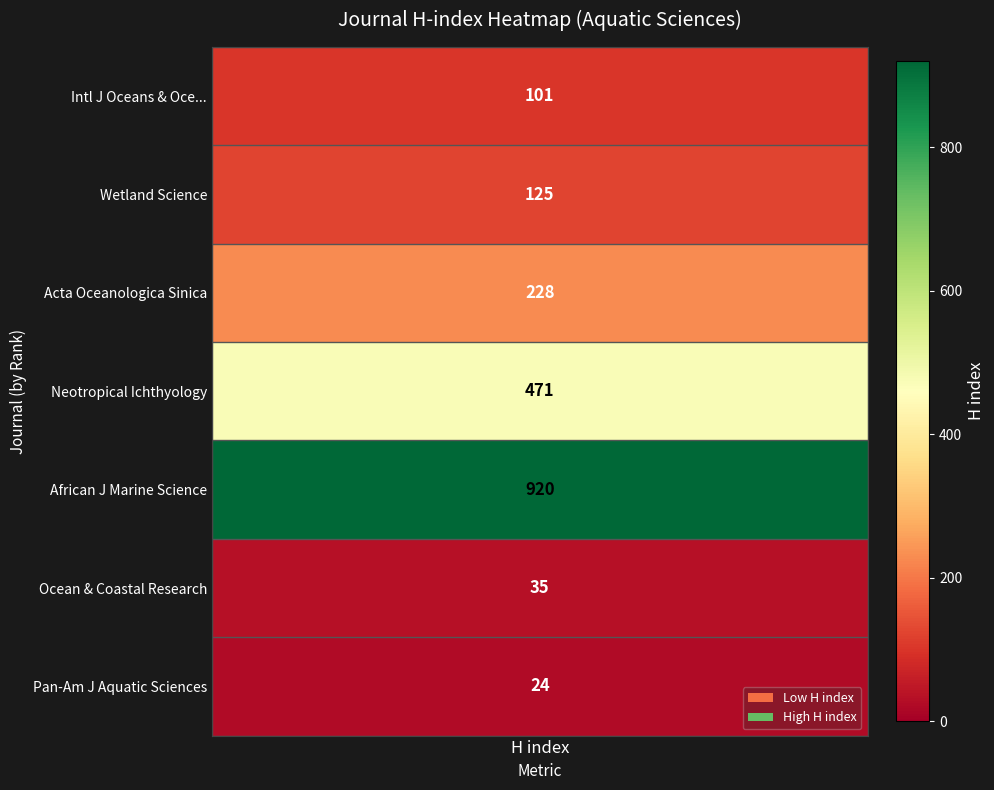

What is the sum of all values?

1904